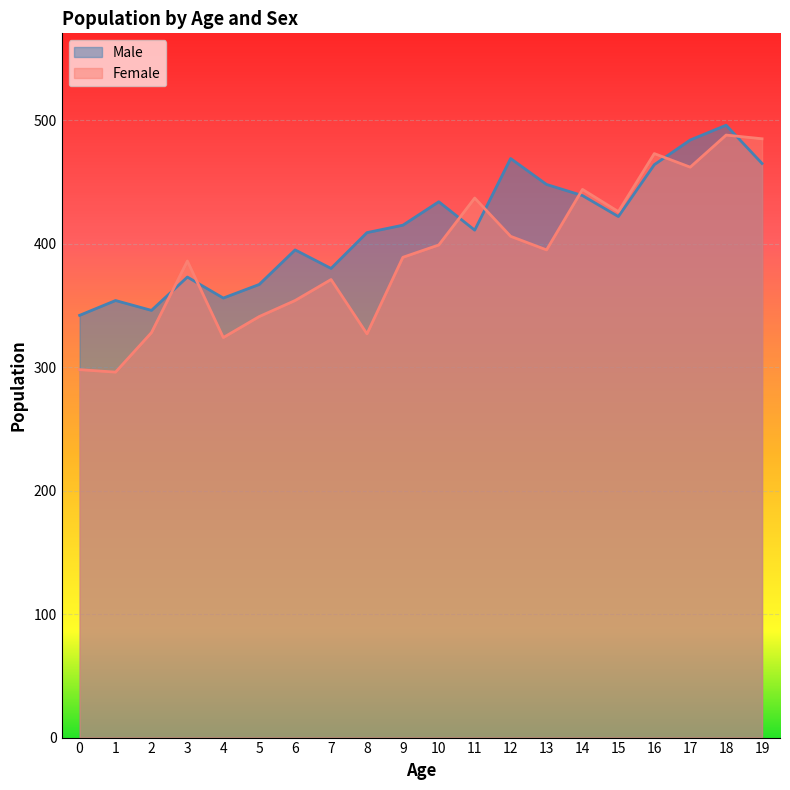

Where do Female and Male first cross each other?

2 and 3